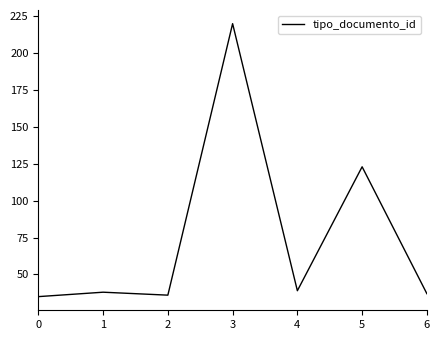

How many lines are shown in the chart?

1